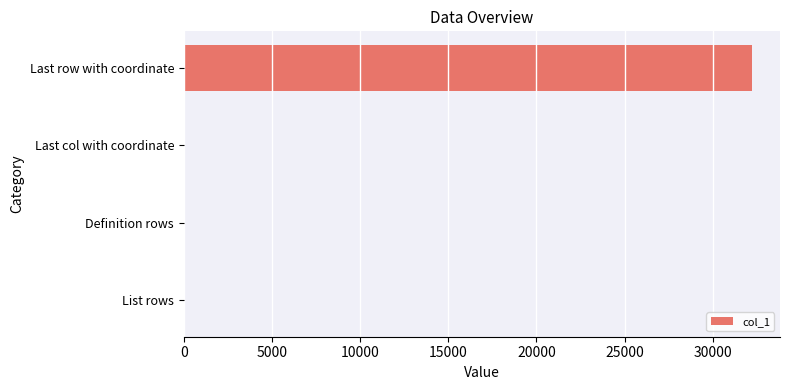

What is the sum of all values?

32387